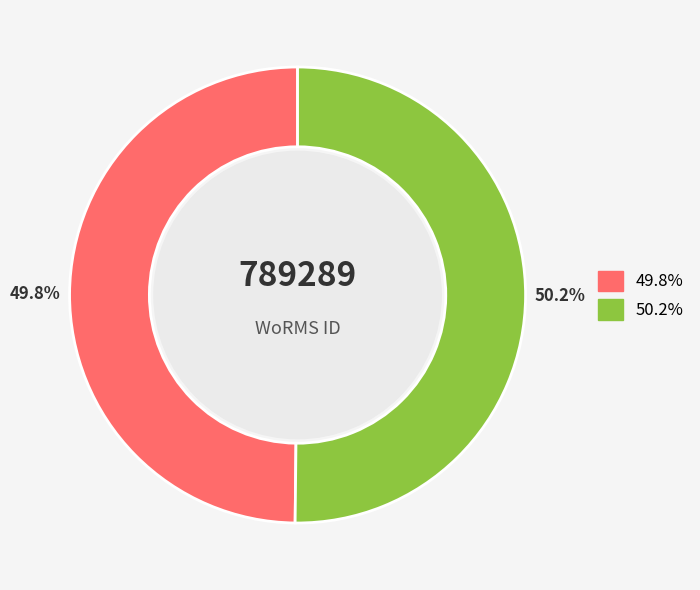

Does any single category account for the majority?

Yes